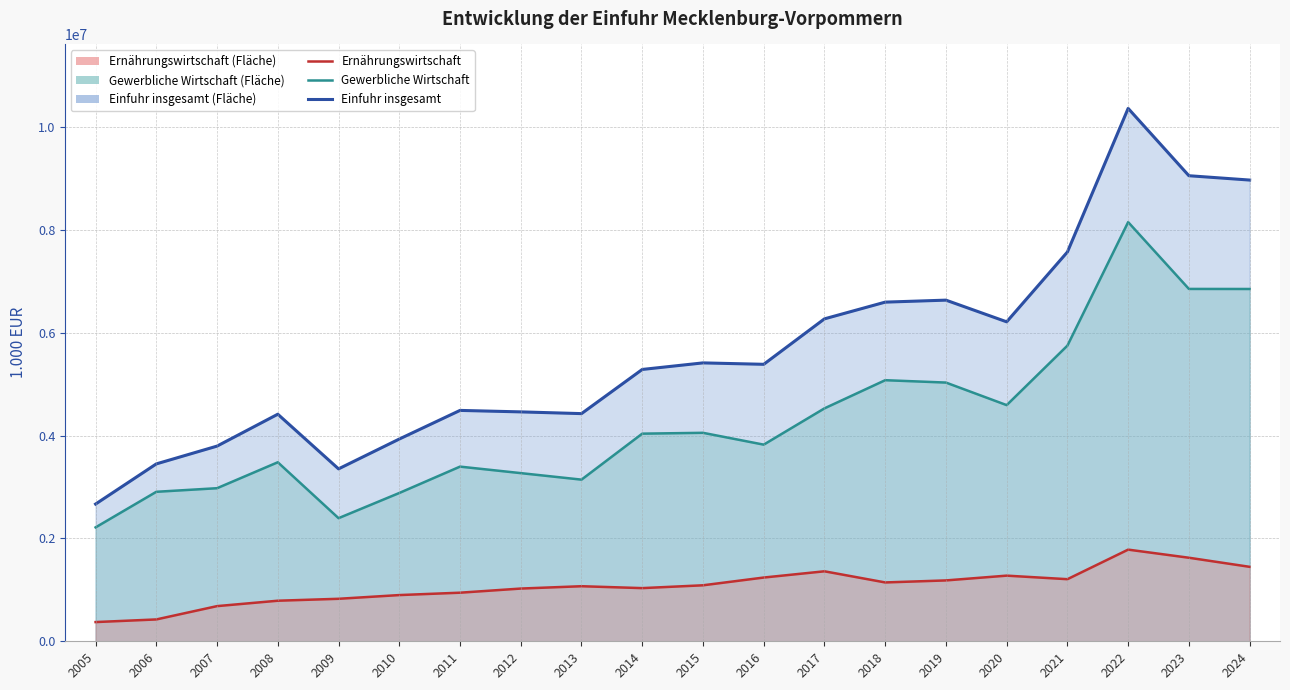

Where is the first local minimum for Ernährungswirtschaft (Linie)?

2014